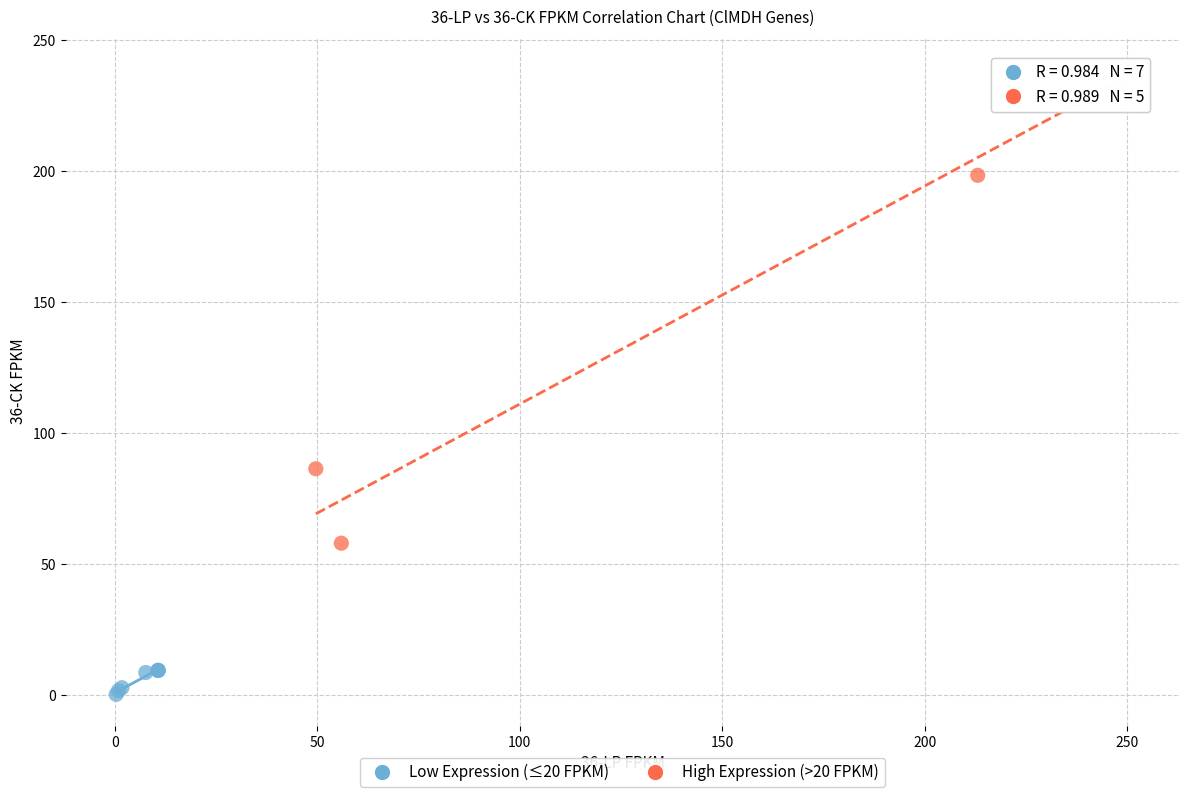

Which series has the widest spread of Y values?

High Expression (>20 FPKM)